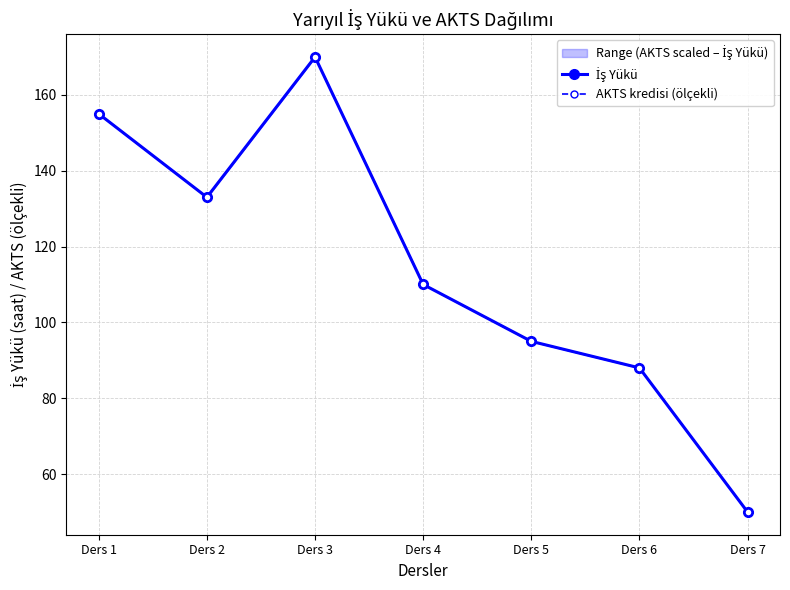

What is the average value of the İş Yükü series?

114.4